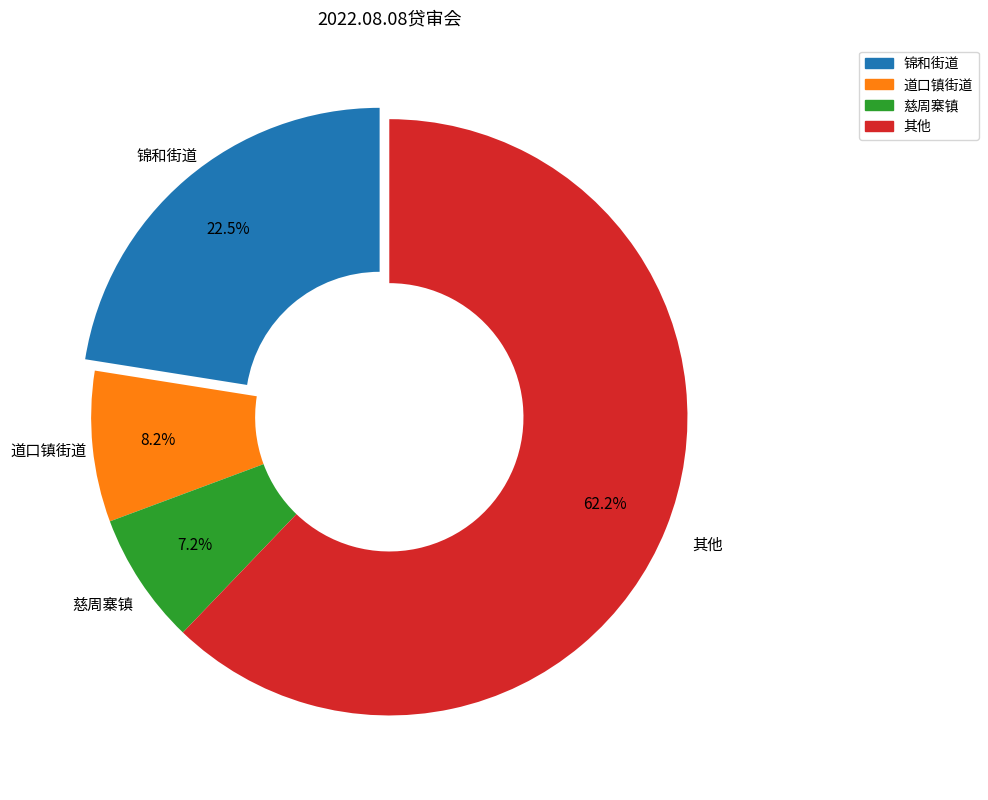

To the nearest percent, what is the average slice percentage?

25%